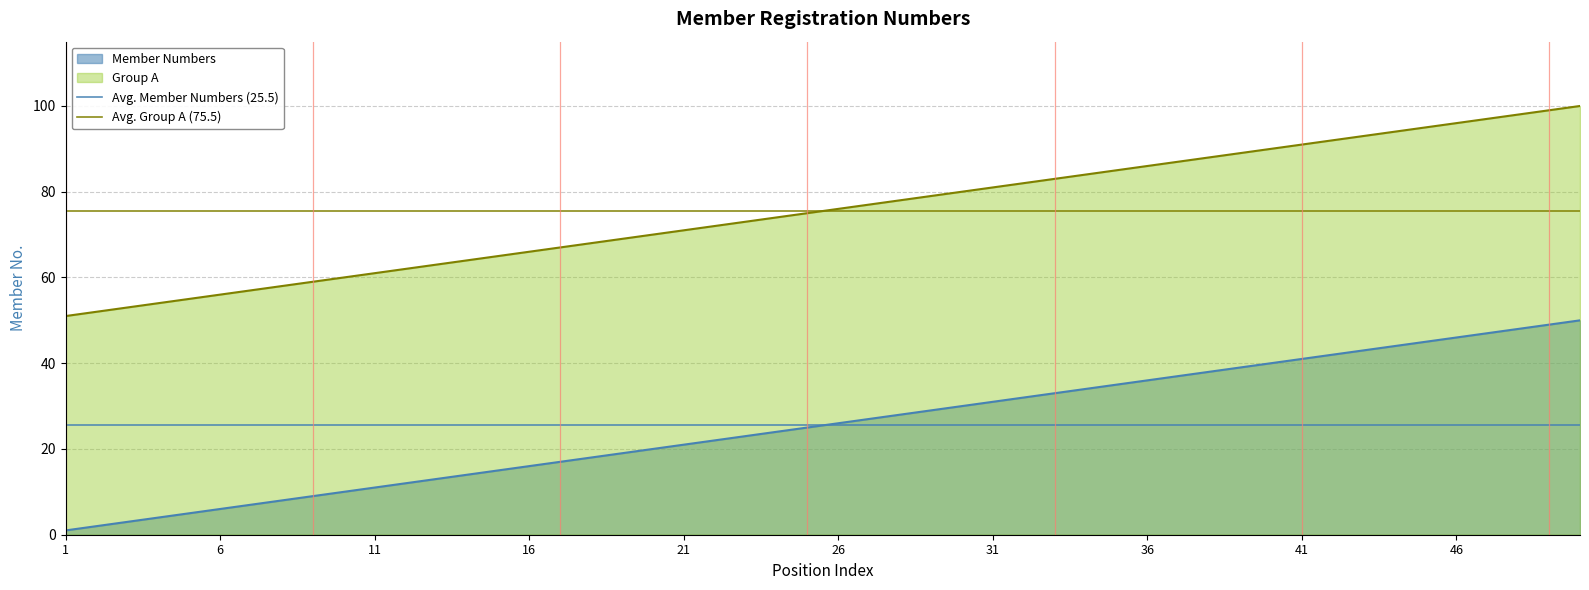

Read the Avg. Member Numbers (25.5) value at 6.

25.5